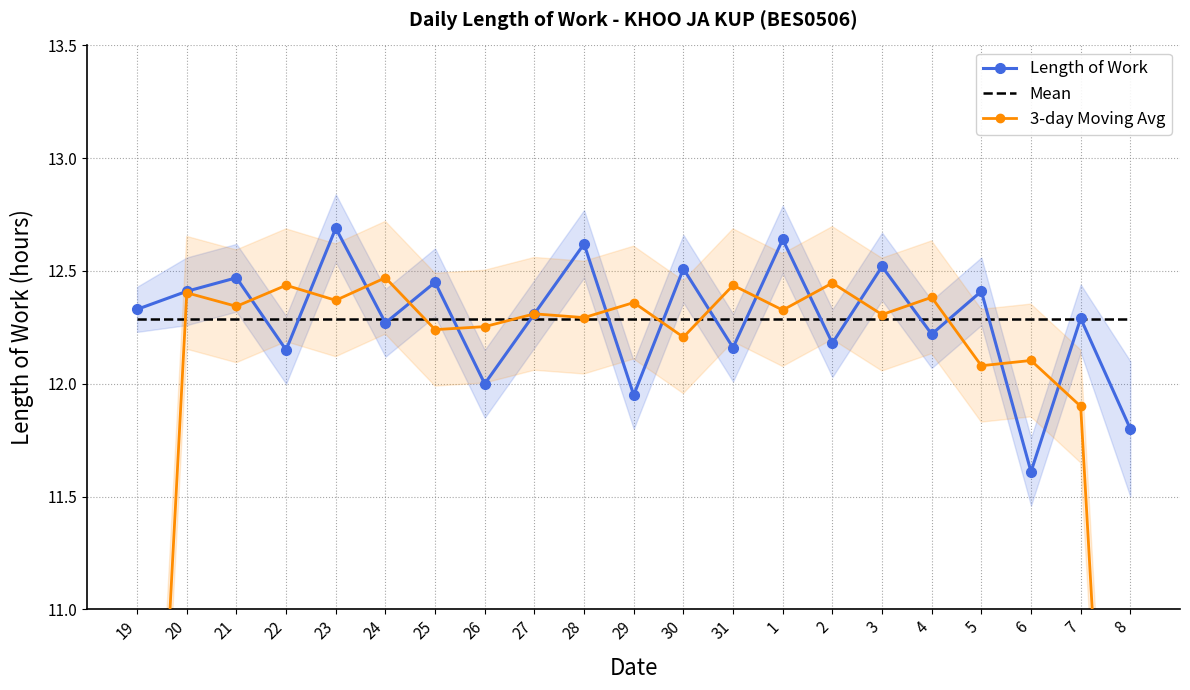

Between 21 and 19, which is larger?

21